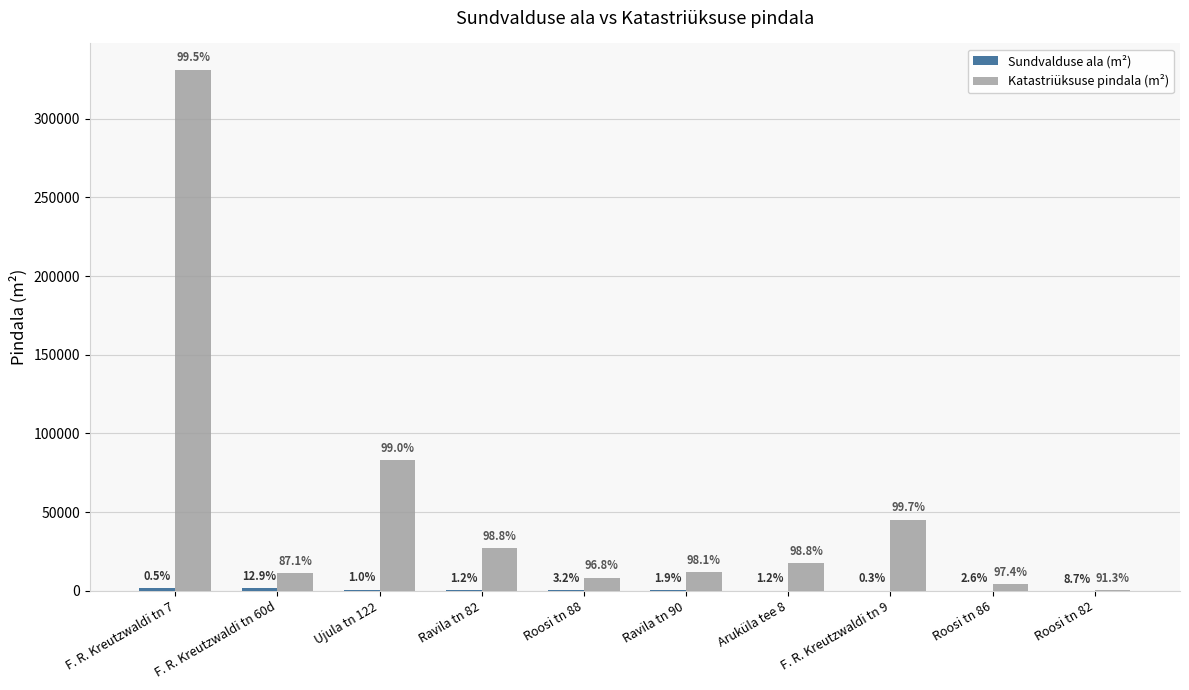

Where does the Sundvalduse ala (m²) series first go above 279?

F. R. Kreutzwaldi tn 7